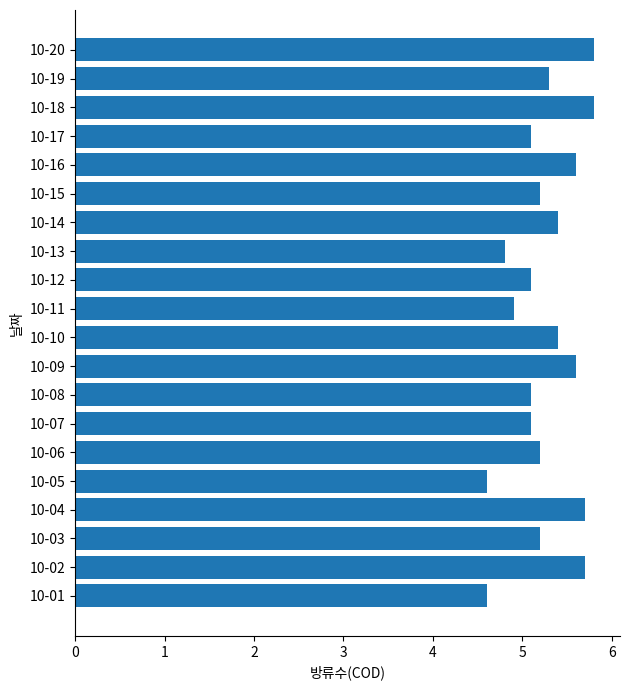

Is it true that the value at 10-08 is 8.0?

False